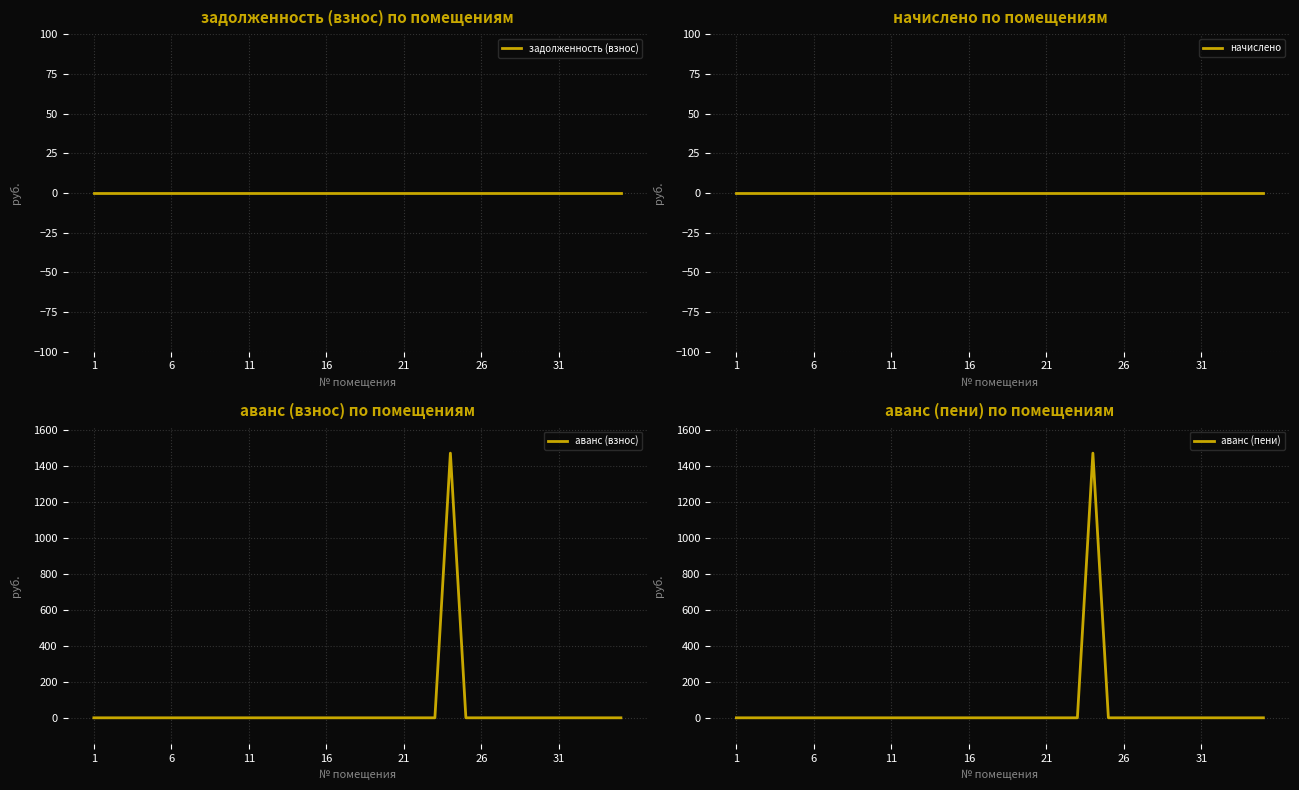

What is the highest value of the аванс (пени) series?

1471.5